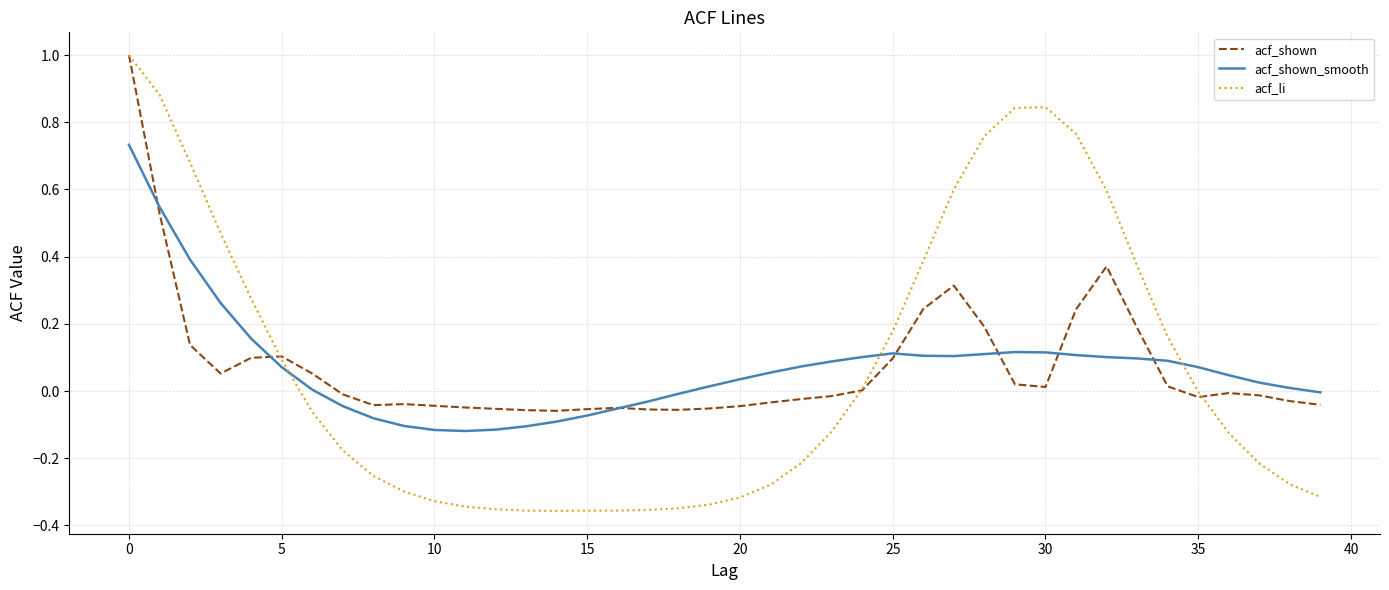

What is the maximum value shown in the chart?

1.0